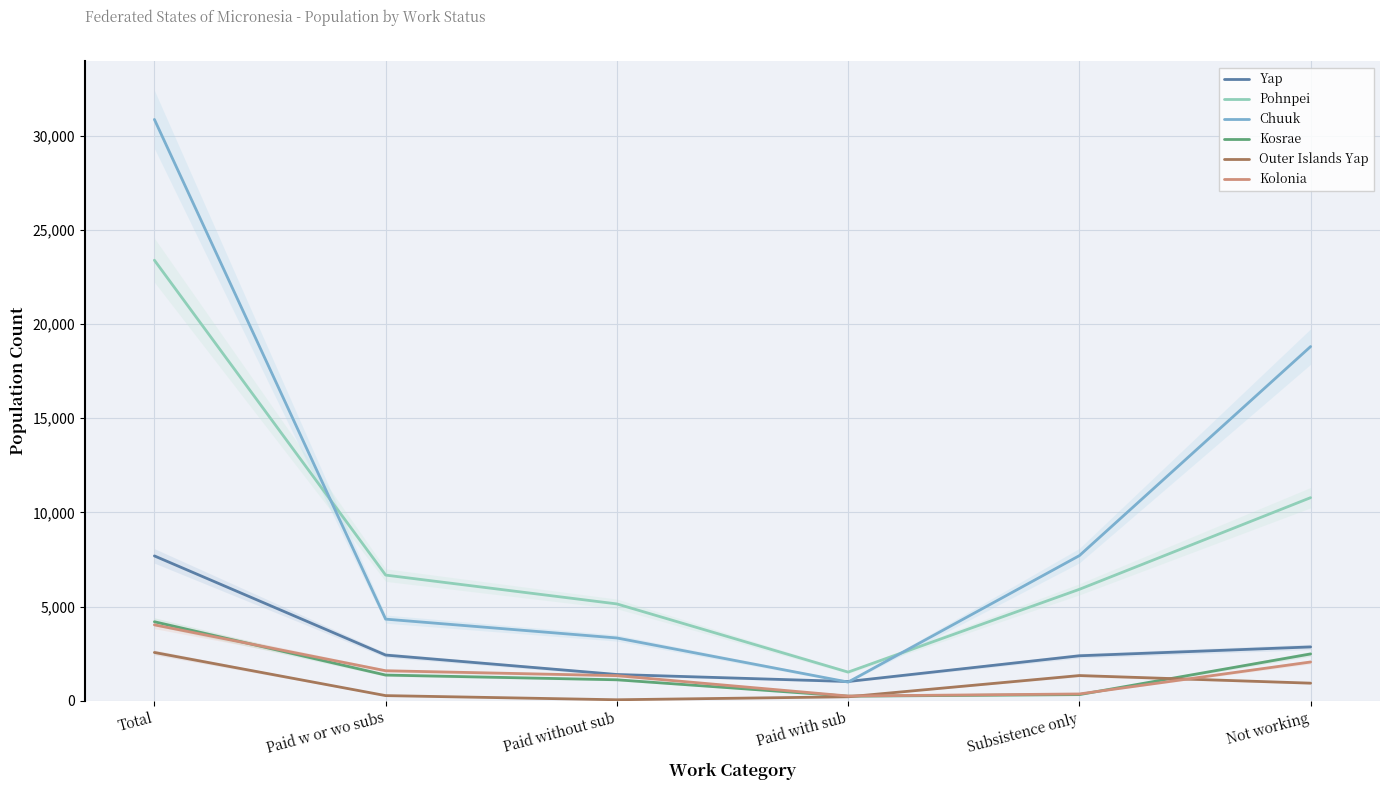

At Paid without sub, list the series in order from smallest to largest.

Outer Islands Yap, Kosrae, Kolonia, Yap, Chuuk, Pohnpei